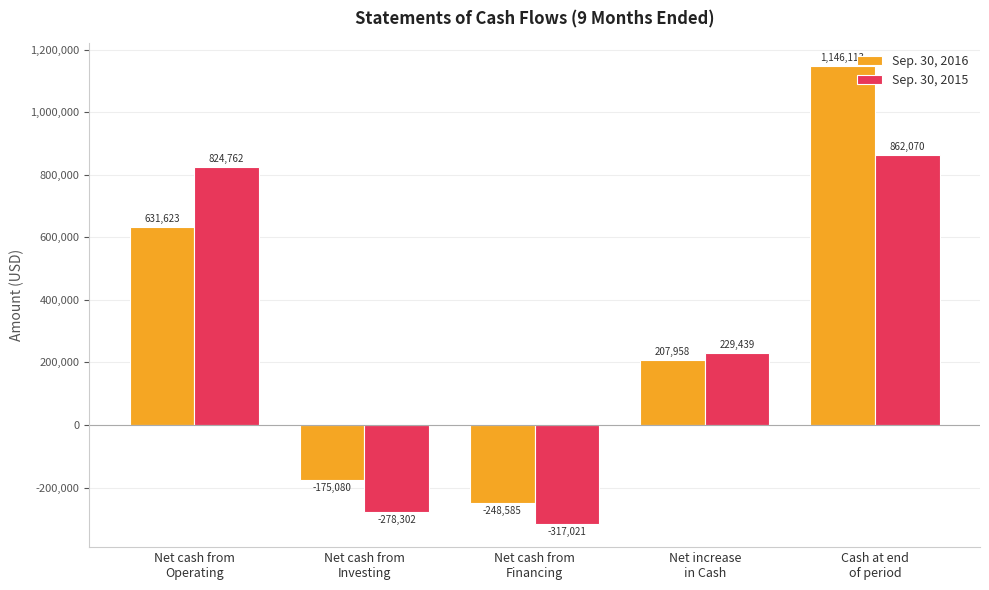

What is the difference between the maximum and minimum values in the Sep. 30, 2016 series?

1394698